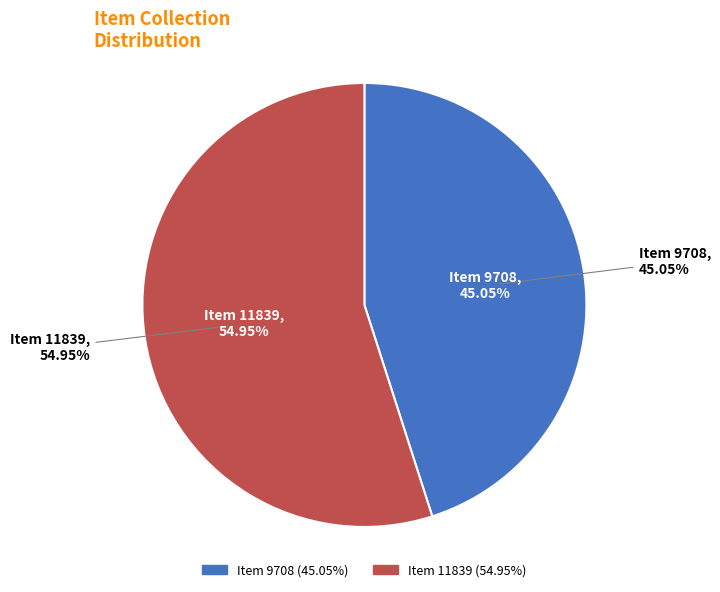

The Item 11839 slice represents 55% of the pie. True or false?

True